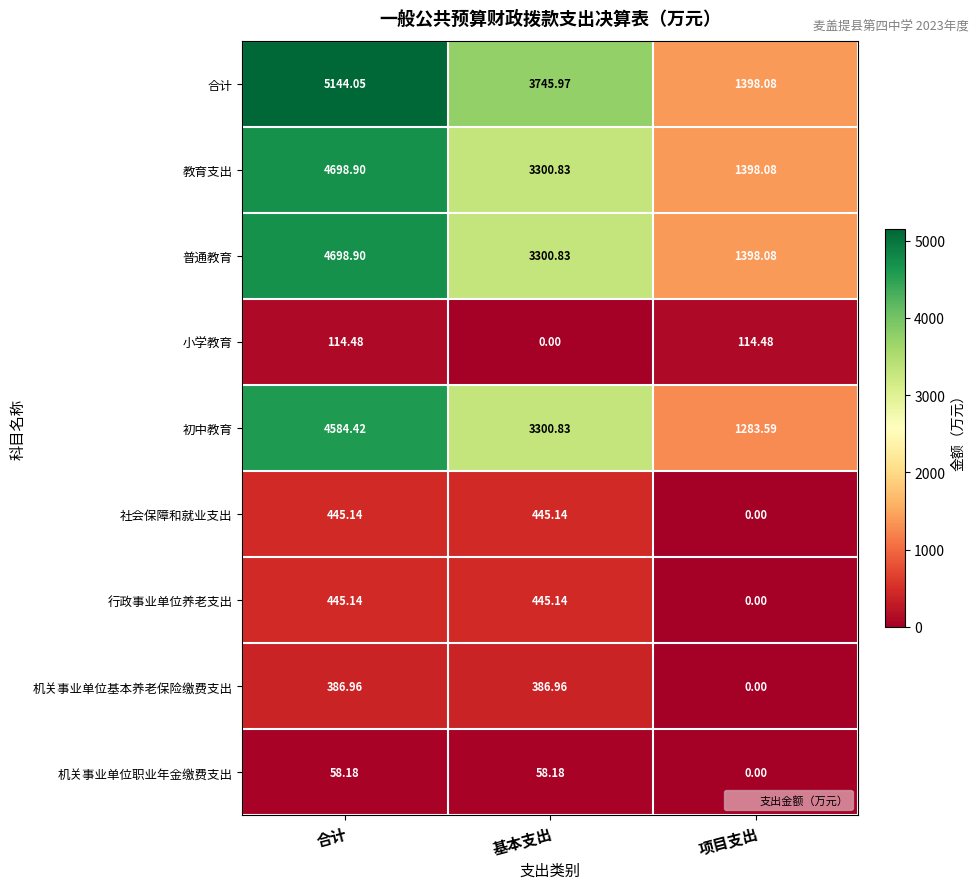

Where does the 行政事业单位养老支出 series first go above 445?

合计